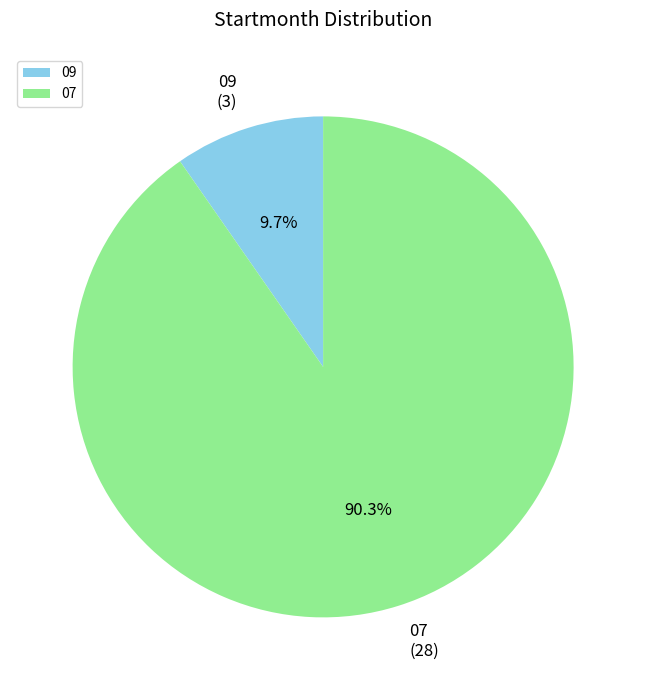

Between 07 and 09, which is larger?

07